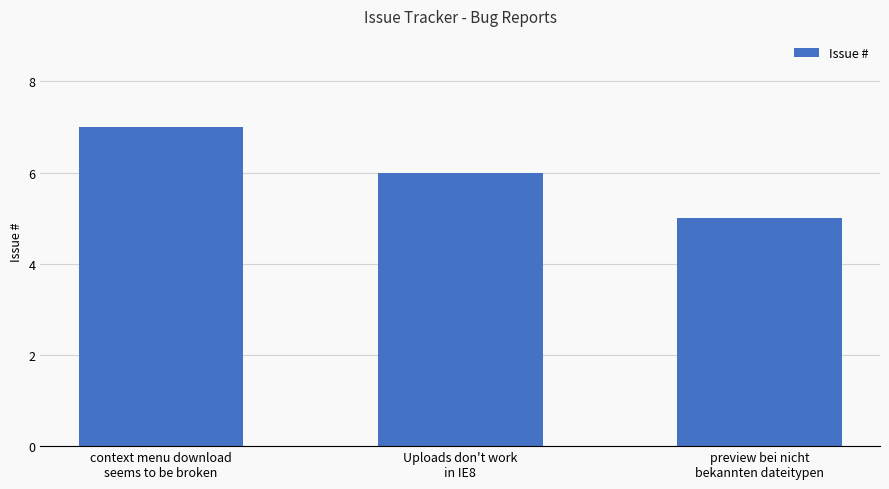

What is the average value?

6